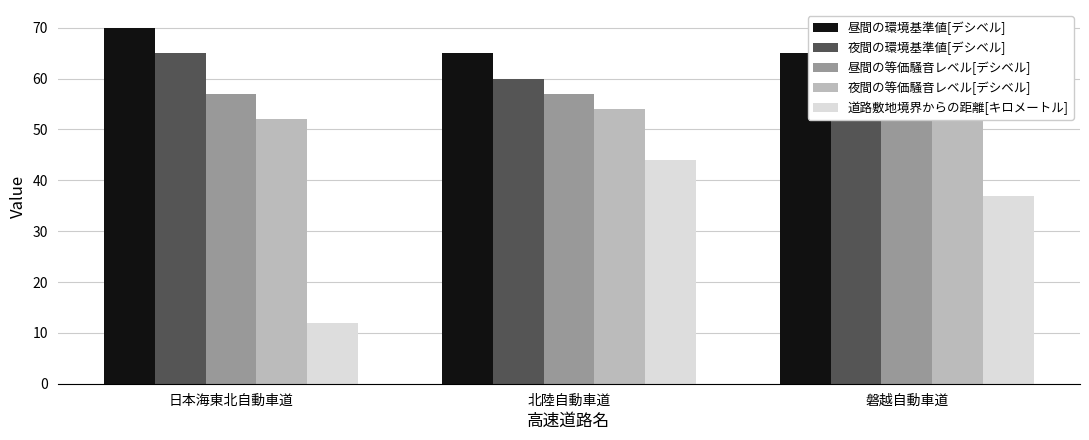

True or false: 夜間の等価騒音レベル[デシベル] has a value of 52 at 日本海東北自動車道.

True